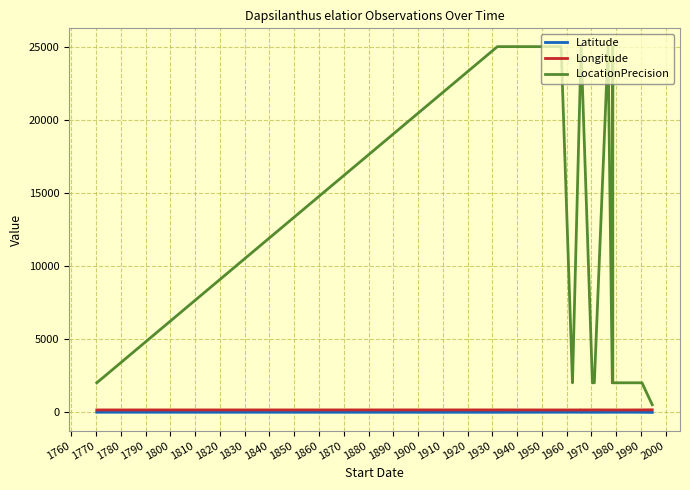

Does the chart display data point markers on the line(s)?

No